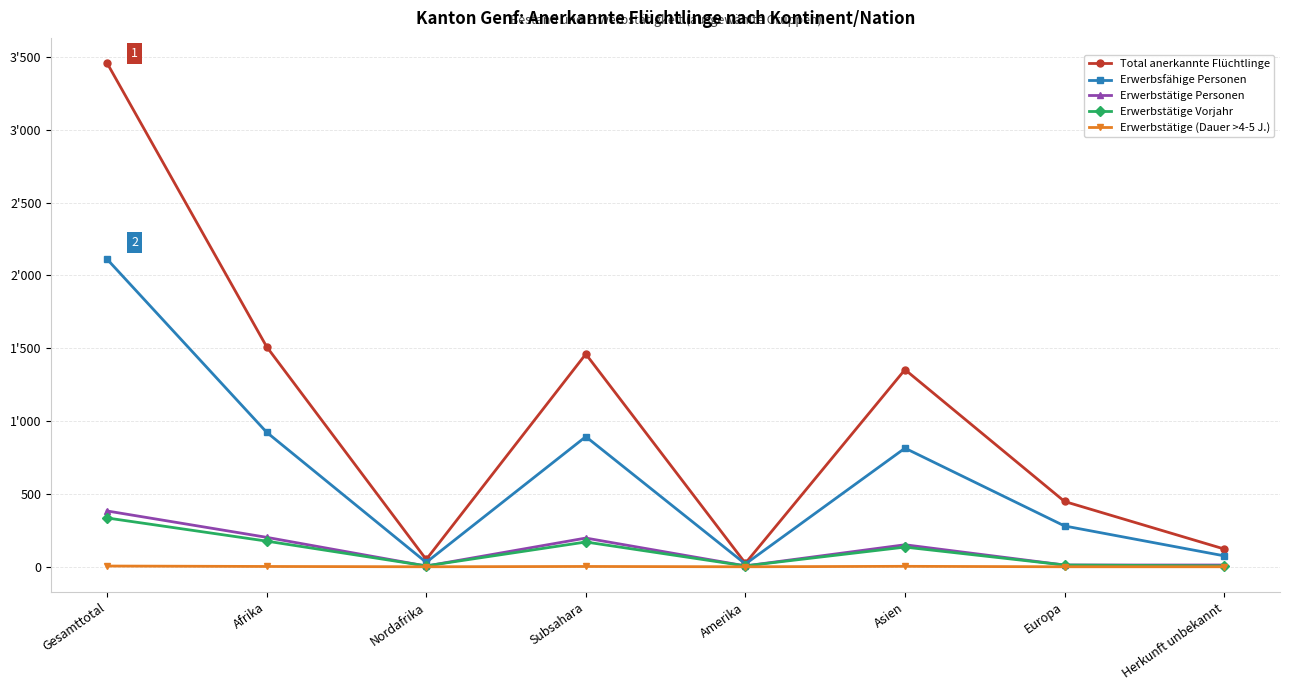

What is the maximum value shown in the chart?

3457